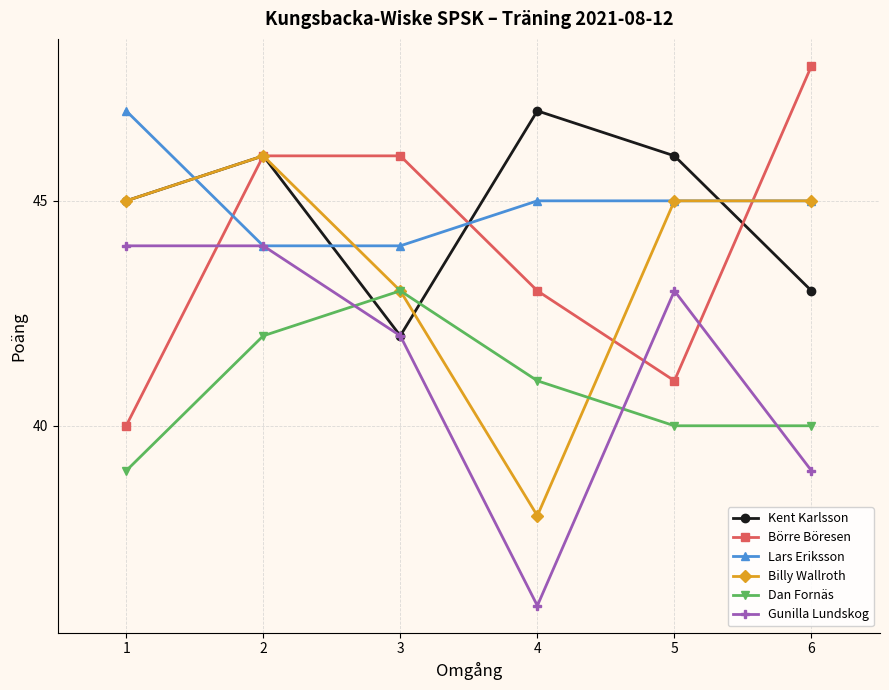

What is the difference between the highest and lowest values at 1?

8